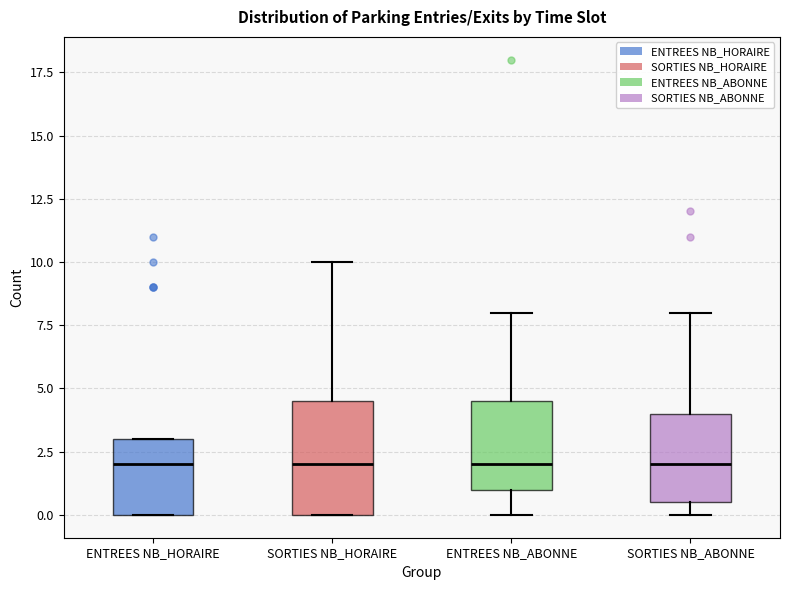

Reading left to right, read every box against the y-axis: the position of its median line, the range the box covers, and the ends of its whiskers. The values are not printed on the chart, so give them approximately, as read against the axis.

ENTREES NB_HORAIRE: median 2.0, box 0.0 to 3.0, whiskers 0.0 to 3.0
SORTIES NB_HORAIRE: median 2.0, box 0.0 to 4.5, whiskers 0.0 to 10.0
ENTREES NB_ABONNE: median 2.0, box 1.0 to 4.5, whiskers 0.0 to 8.0
SORTIES NB_ABONNE: median 2.0, box 0.5 to 4.0, whiskers 0.0 to 8.0